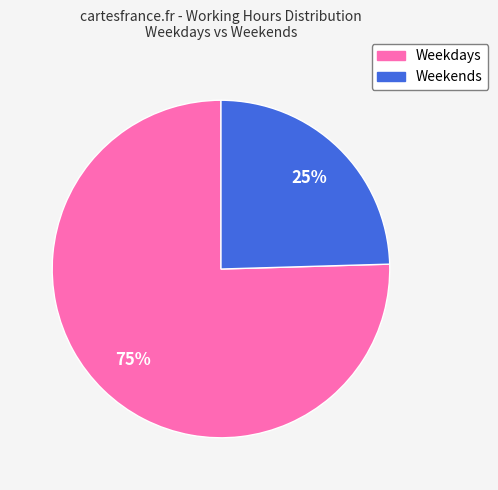

Is there a majority slice in this chart?

Yes